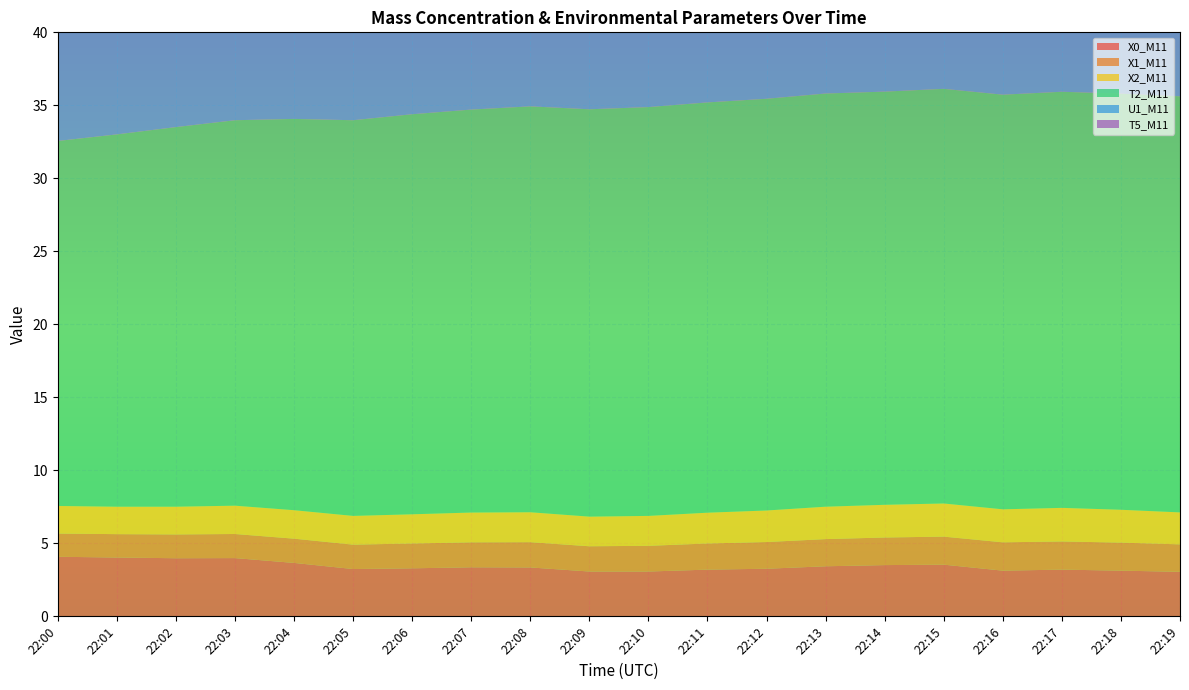

Reading left to right, what are all the values shown in this chart?

X0_M11: 22:00=4.1	22:01=4.0	22:02=4.0	22:03=4.0	22:04=3.7	22:05=3.2	22:06=3.3	22:07=3.4	22:08=3.4	22:09=3.1	22:10=3.1	22:11=3.2	22:12=3.3	22:13=3.4	22:14=3.5	22:15=3.5	22:16=3.1	22:17=3.2	22:18=3.1	22:19=3.0
X1_M11: 22:00=1.6	22:01=1.6	22:02=1.6	22:03=1.6	22:04=1.7	22:05=1.7	22:06=1.7	22:07=1.7	22:08=1.7	22:09=1.7	22:10=1.8	22:11=1.8	22:12=1.8	22:13=1.9	22:14=1.9	22:15=1.9	22:16=1.9	22:17=1.9	22:18=1.9	22:19=1.9
X2_M11: 22:00=1.9	22:01=1.9	22:02=1.9	22:03=1.9	22:04=1.9	22:05=2.0	22:06=2.0	22:07=2.0	22:08=2.0	22:09=2.0	22:10=2.0	22:11=2.1	22:12=2.2	22:13=2.2	22:14=2.2	22:15=2.3	22:16=2.3	22:17=2.3	22:18=2.2	22:19=2.2
T2_M11: 22:00=25.0	22:01=25.5	22:02=26.0	22:03=26.4	22:04=26.8	22:05=27.1	22:06=27.4	22:07=27.6	22:08=27.8	22:09=27.9	22:10=28.0	22:11=28.1	22:12=28.2	22:13=28.3	22:14=28.3	22:15=28.4	22:16=28.4	22:17=28.5	22:18=28.5	22:19=28.5
U1_M11: 22:00=29.0	22:01=29.3	22:02=29.3	22:03=29.3	22:04=29.5	22:05=29.9	22:06=29.8	22:07=29.8	22:08=29.8	22:09=29.8	22:10=29.8	22:11=29.8	22:12=29.9	22:13=30.1	22:14=30.2	22:15=30.0	22:16=30.0	22:17=30.2	22:18=30.0	22:19=29.8
T5_M11: 22:00=31.2	22:01=31.2	22:02=31.2	22:03=31.3	22:04=31.3	22:05=31.4	22:06=31.4	22:07=31.4	22:08=31.4	22:09=31.5	22:10=31.5	22:11=31.5	22:12=31.5	22:13=31.5	22:14=31.6	22:15=31.6	22:16=31.6	22:17=31.6	22:18=31.7	22:19=31.7